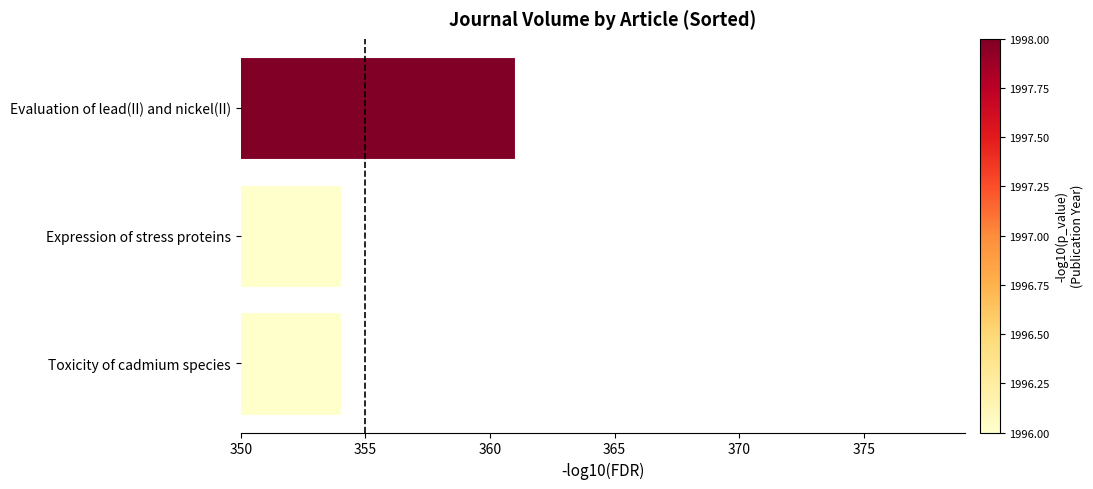

What is the greatest value displayed?

361